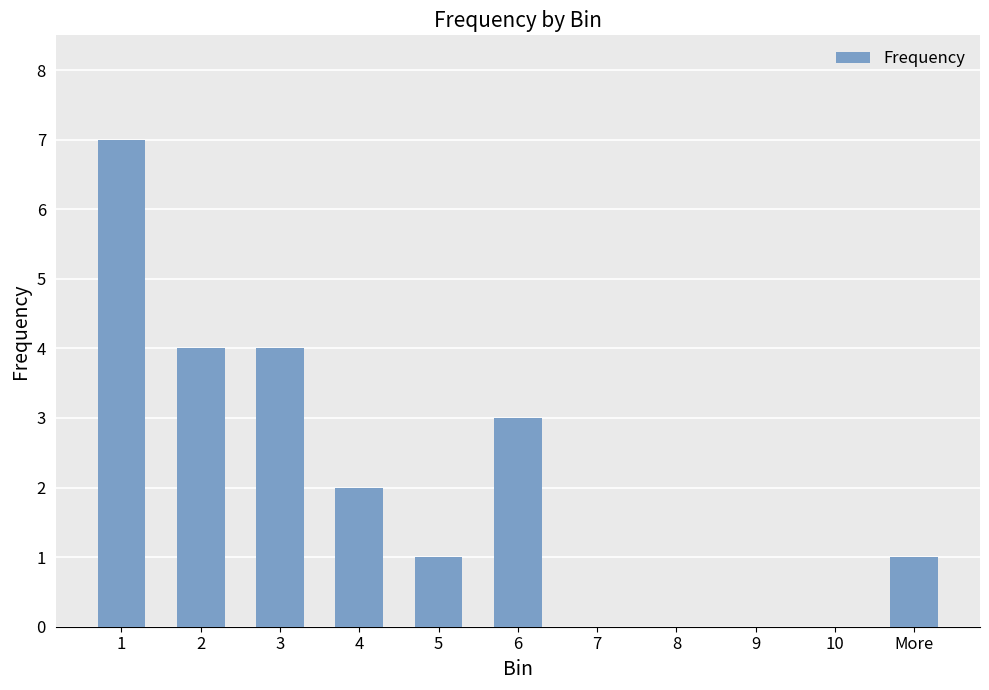

What is the average value?

2